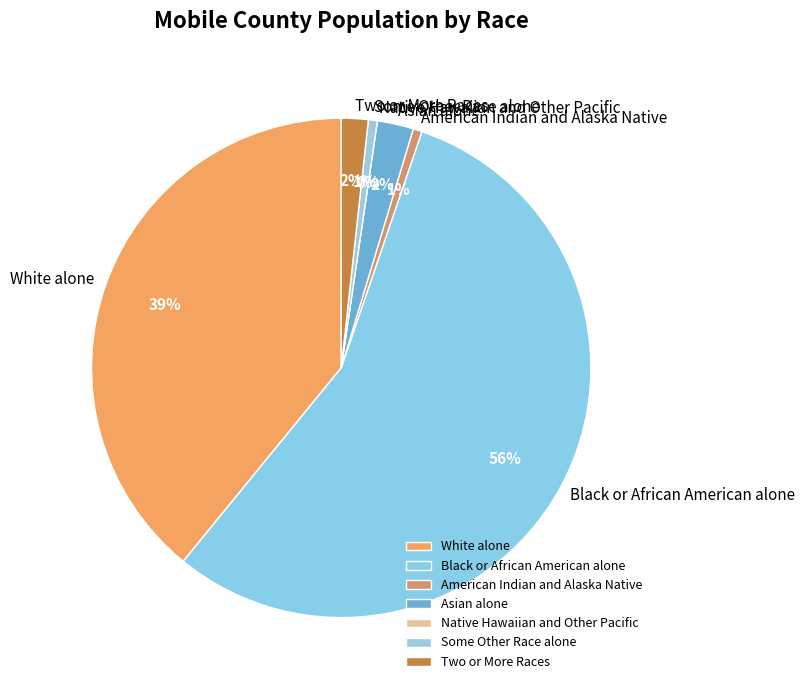

What is the majority slice?

Black or African American alone